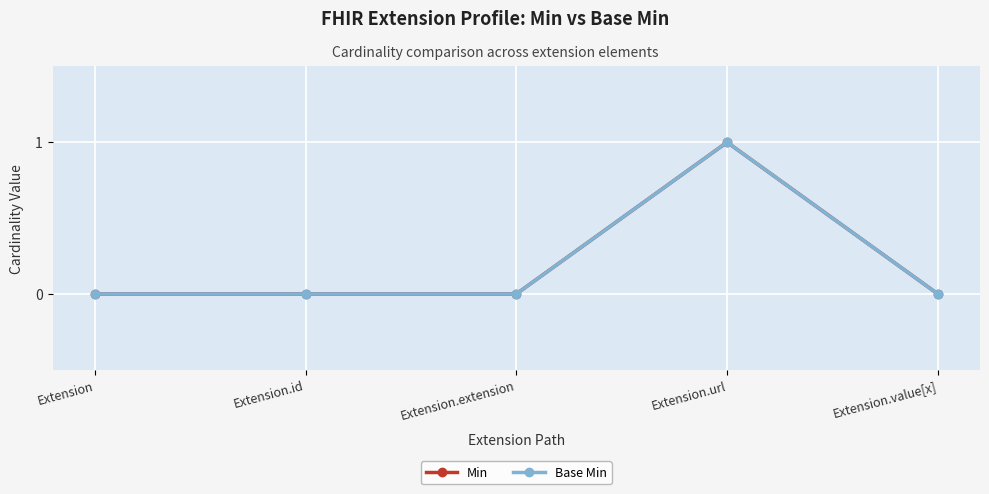

Count the number of categories in the chart.

5